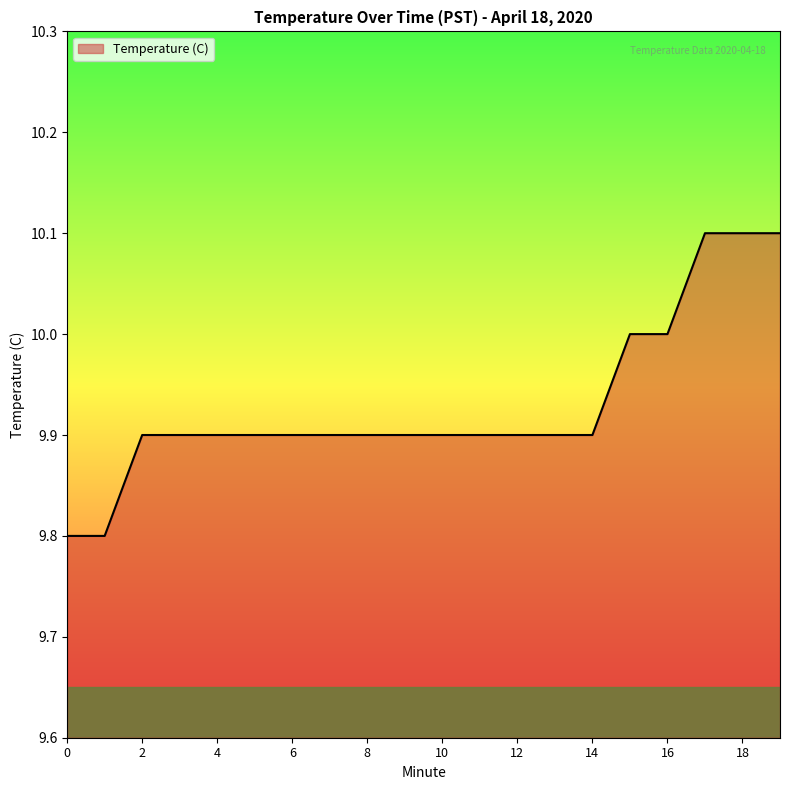

Reading left to right, list all the values displayed in this chart.

9.8	9.8	9.9	9.9	9.9	9.9	9.9	9.9	9.9	9.9	9.9	9.9	9.9	9.9	9.9	10.0	10.0	10.1	10.1	10.1